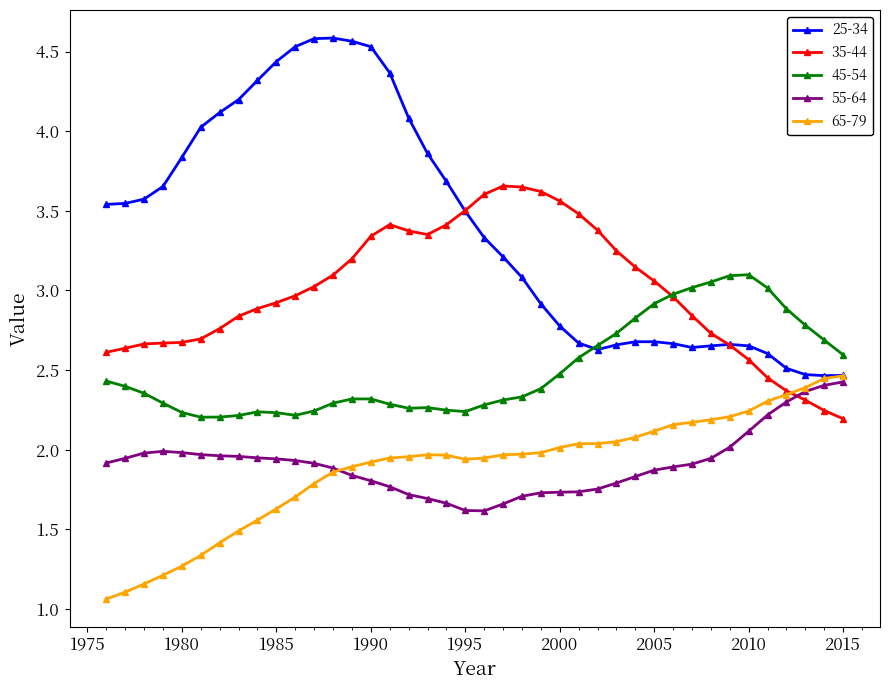

Which series has the widest spread of values?

25-34